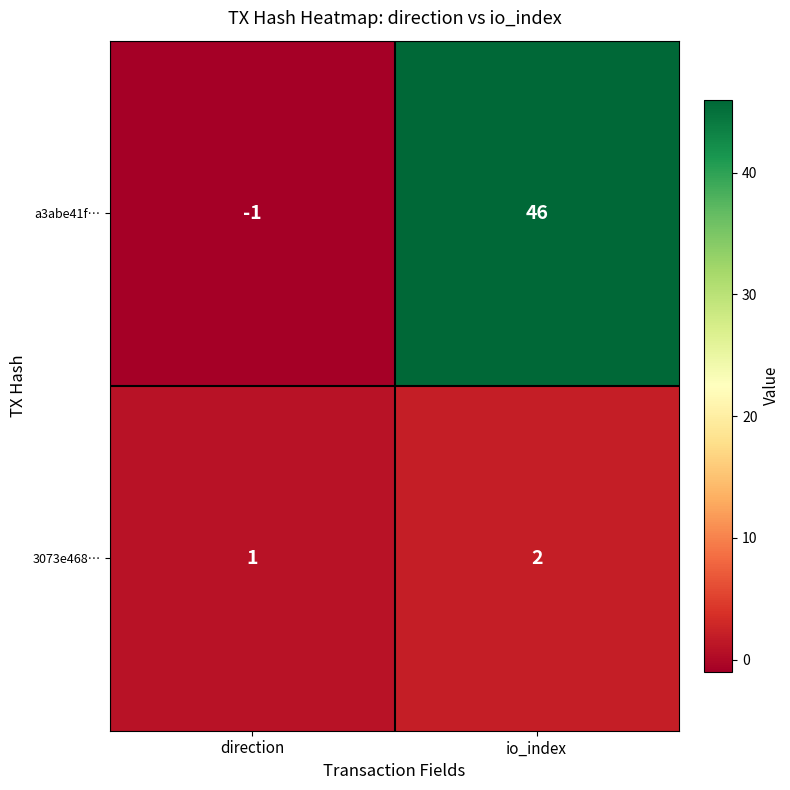

Reading left to right, what are all the values shown in this chart?

a3abe41f…: direction=-1	io_index=46
3073e468…: direction=1	io_index=2